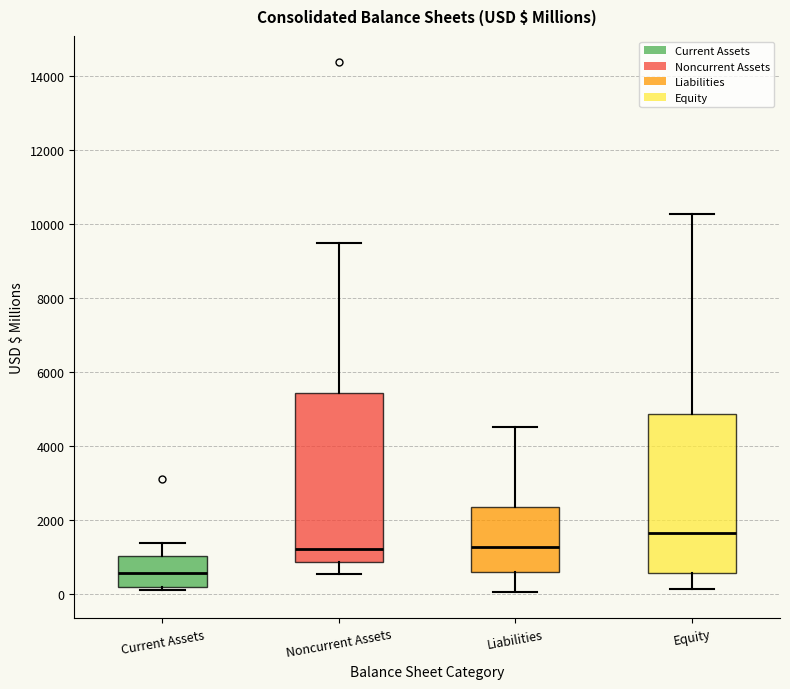

Where is the upper edge of the box for Noncurrent Assets on the y-axis? The values are not printed on the chart, so give them approximately, as read against the axis.

5400